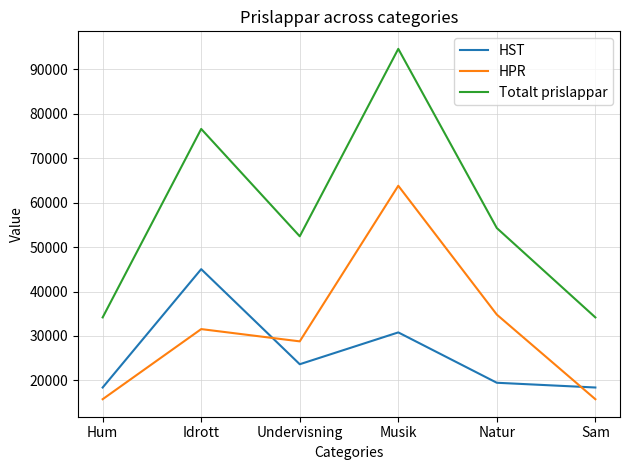

What is the sum of the HPR values at Musik and Sam?

79570